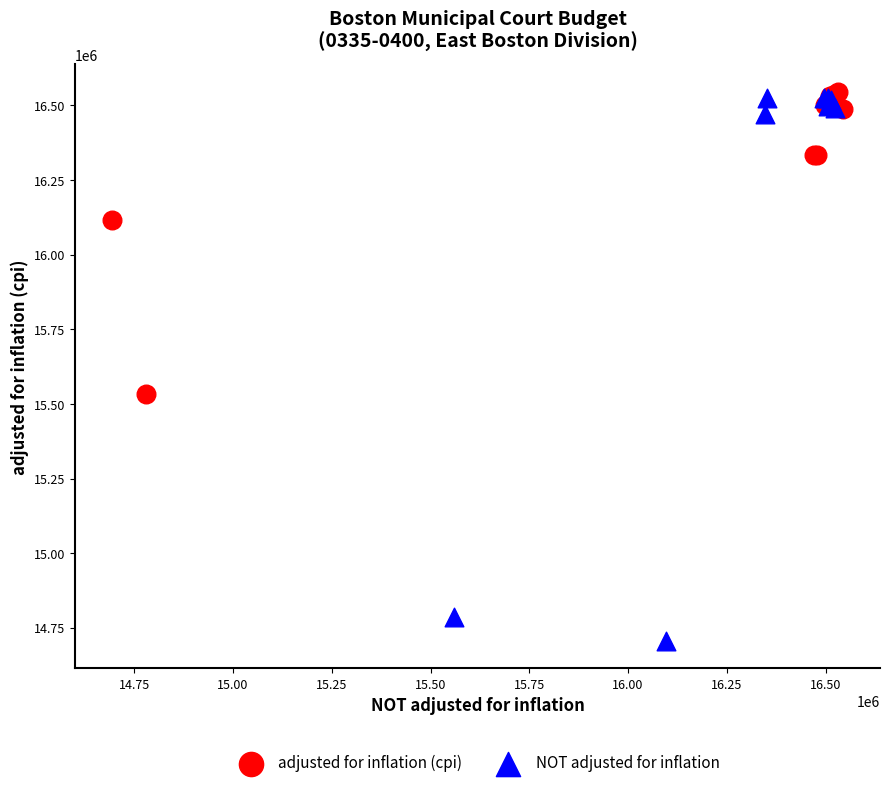

Which series has the widest spread of Y values?

NOT adjusted for inflation